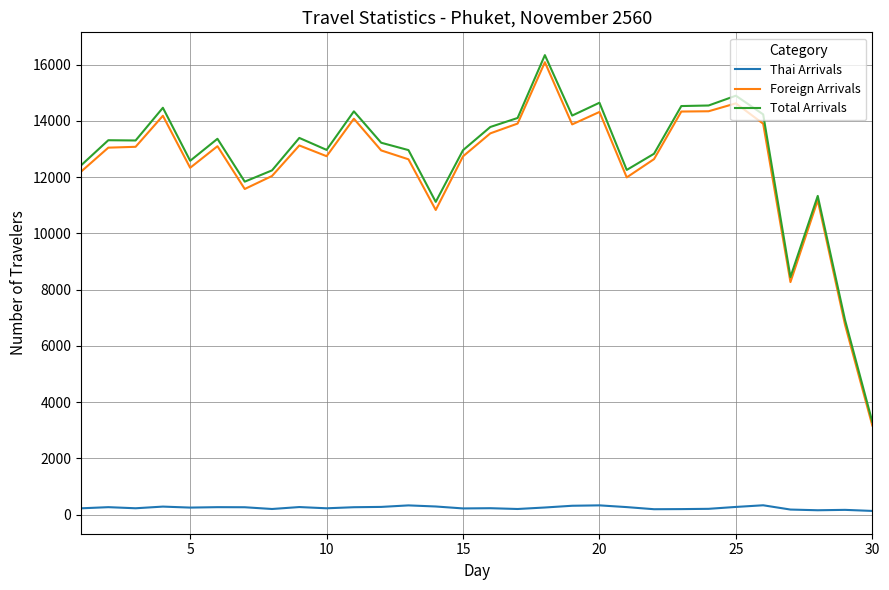

What is the maximum value for Foreign Arrivals?

16085